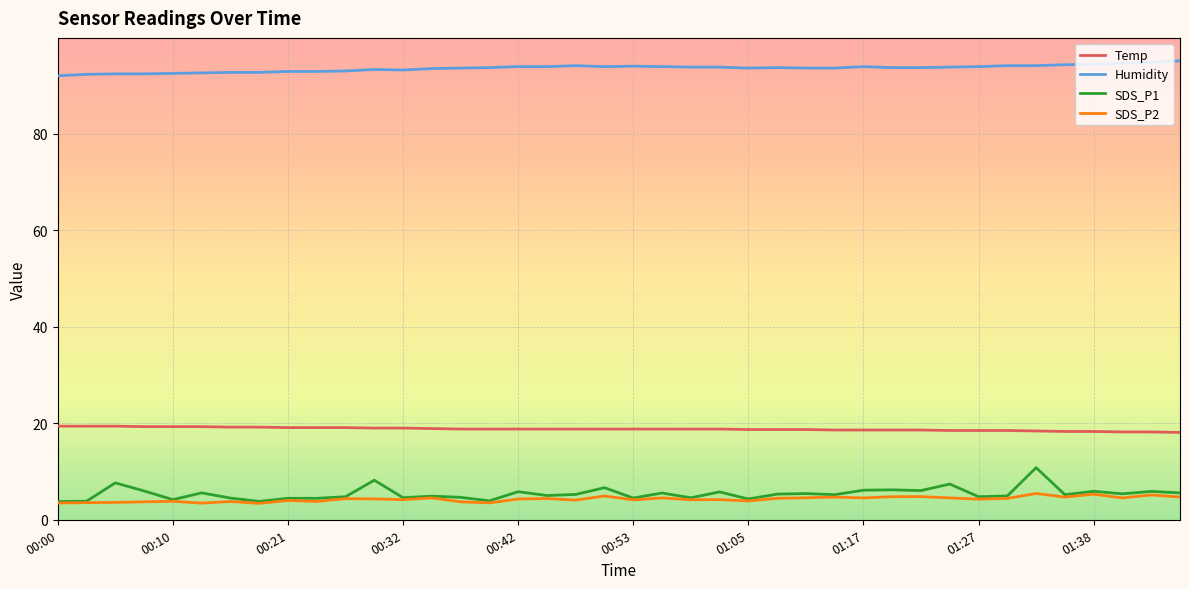

True or false: Temp and SDS_P1 cross at least once.

False